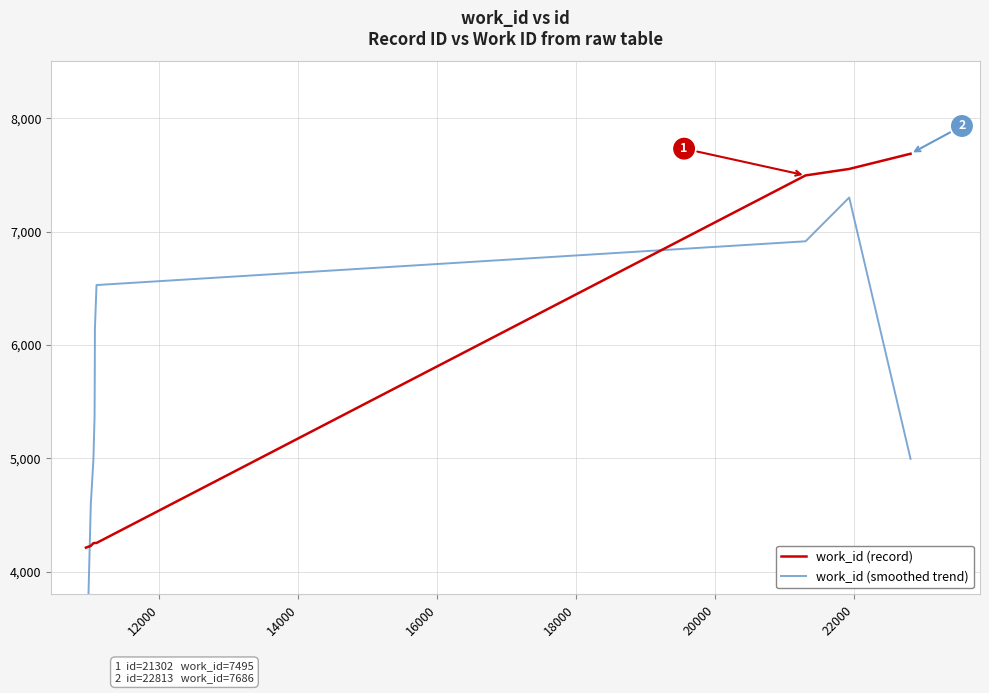

How many values in the work_id (record) series exceed 4253?

3